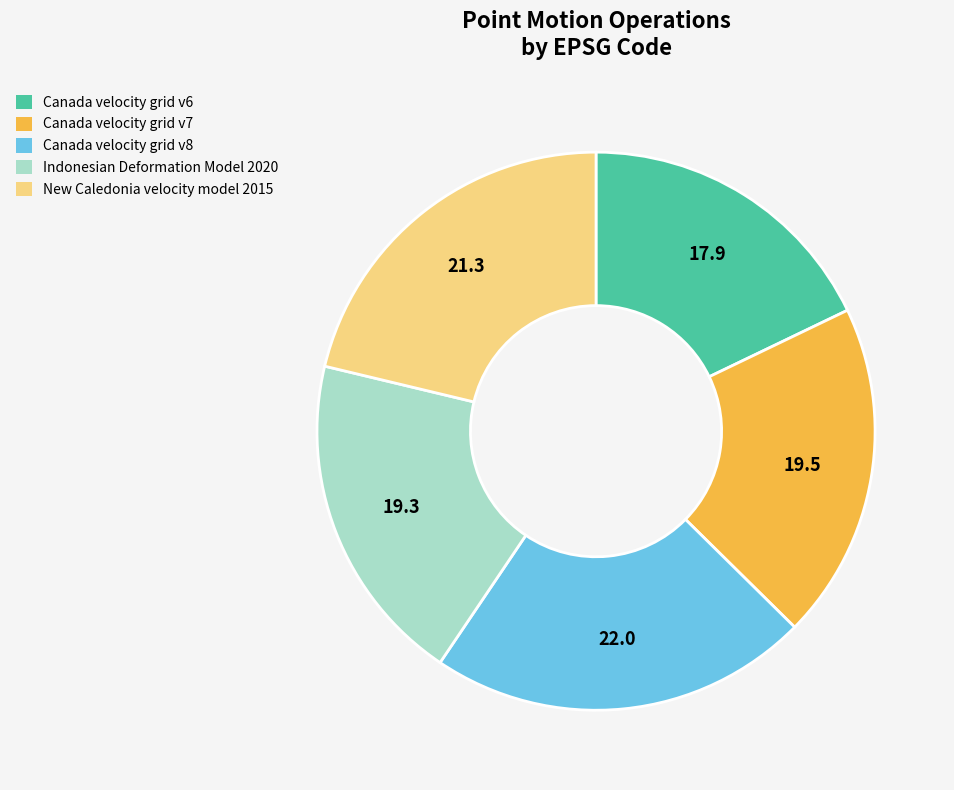

Is Indonesian Deformation Model 2020 the majority of the pie?

No